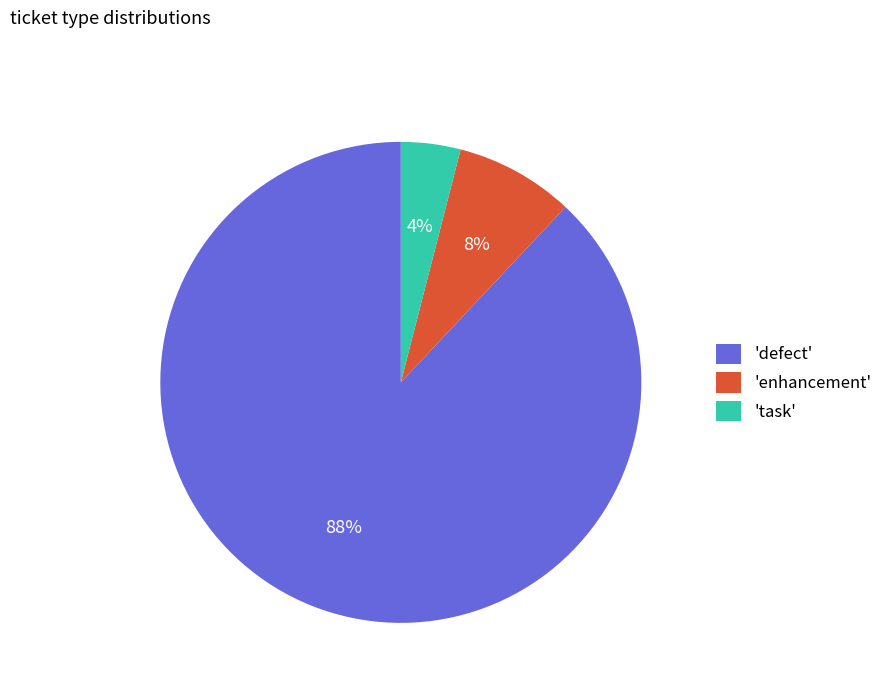

To the nearest percent, what is the combined percentage of 'task' and 'defect'?

92%